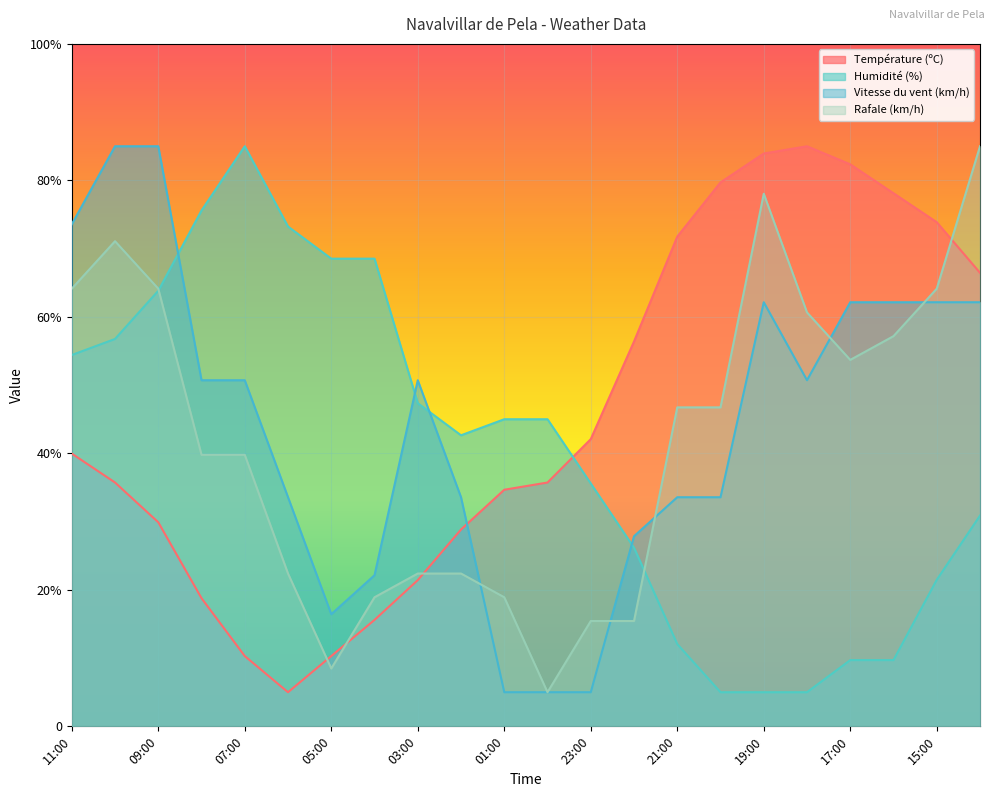

What is the total value across all series at 10:00?

248.6